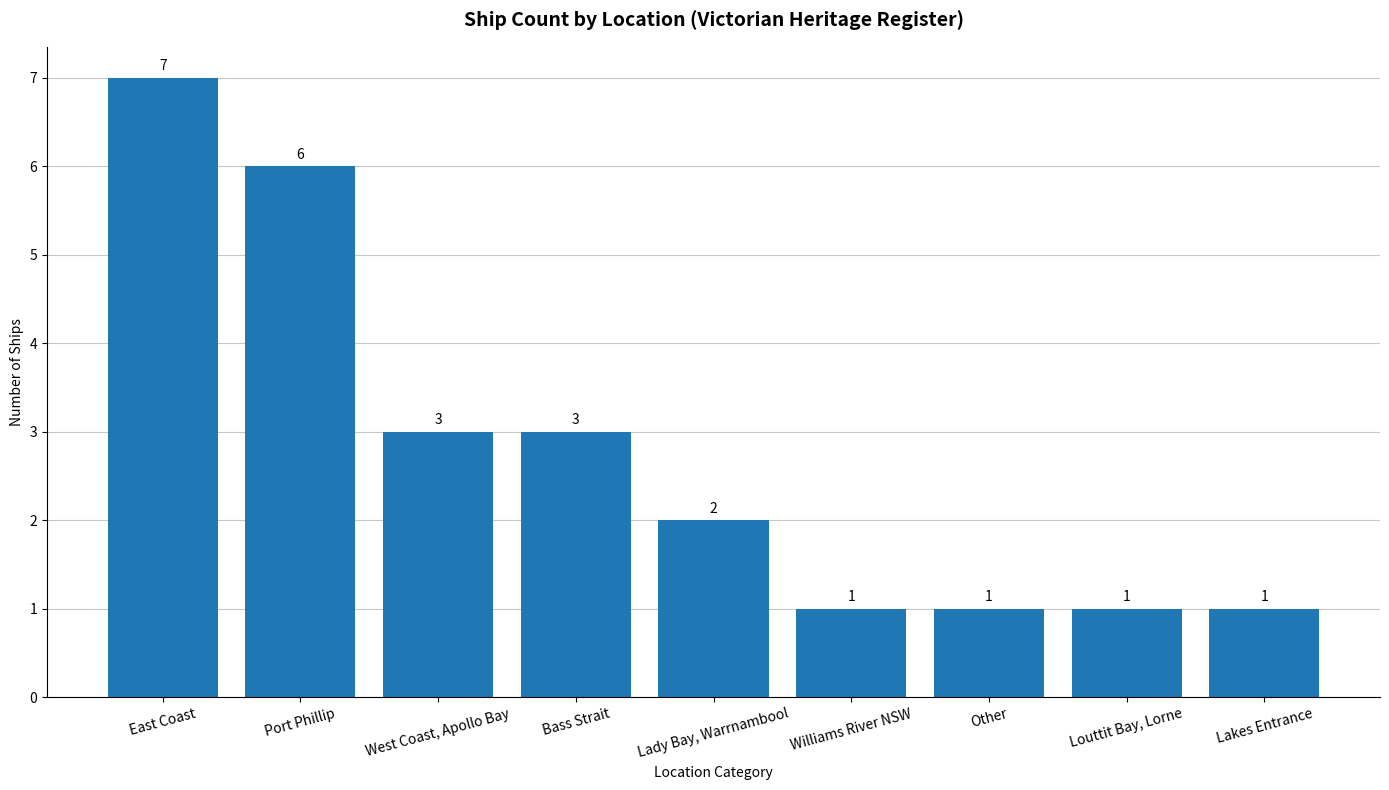

Reading left to right, extract all data points from this chart.

East Coast=7	Port Phillip=6	West Coast, Apollo Bay=3	Bass Strait=3	Lady Bay, Warrnambool=2	Williams River NSW=1	Other=1	Louttit Bay, Lorne=1	Lakes Entrance=1